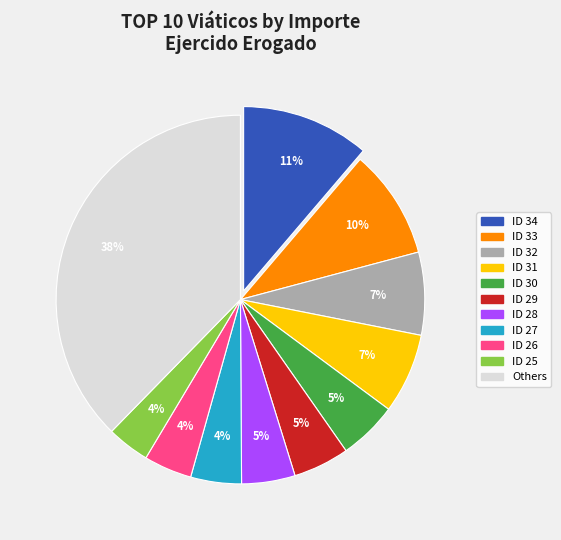

Count the number of slices in the pie.

11